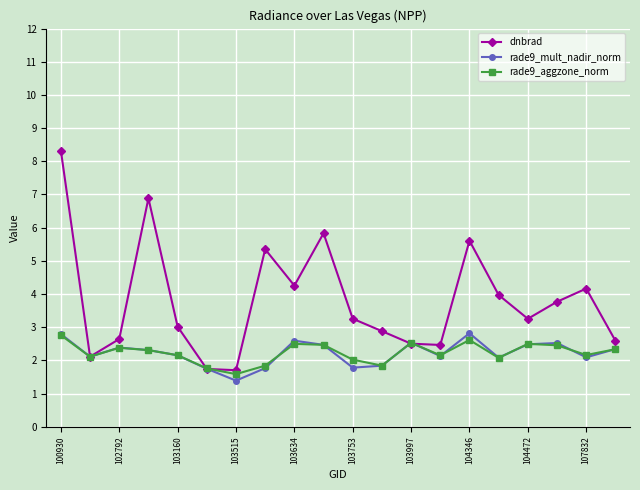

What is the greatest value displayed?

8.3